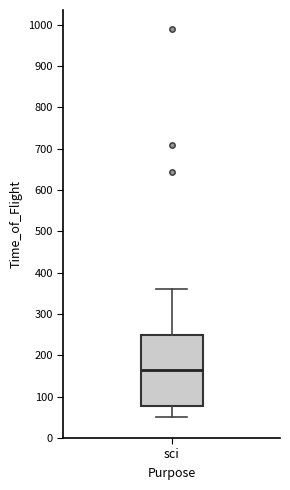

Where is the upper edge of the box for sci on the y-axis? The values are not printed on the chart, so give them approximately, as read against the axis.

250